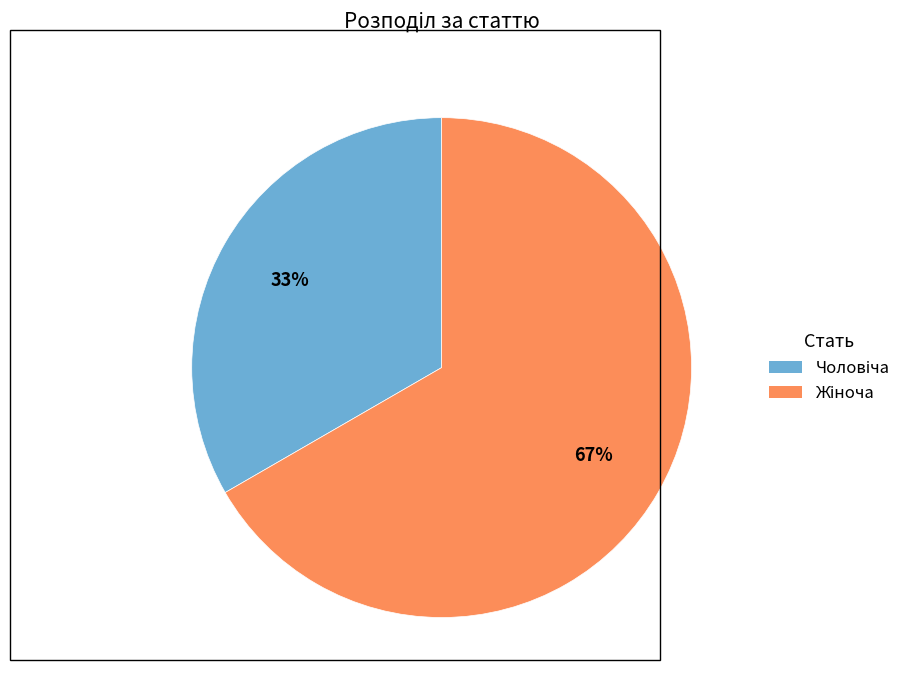

Does any single category account for the majority?

Yes